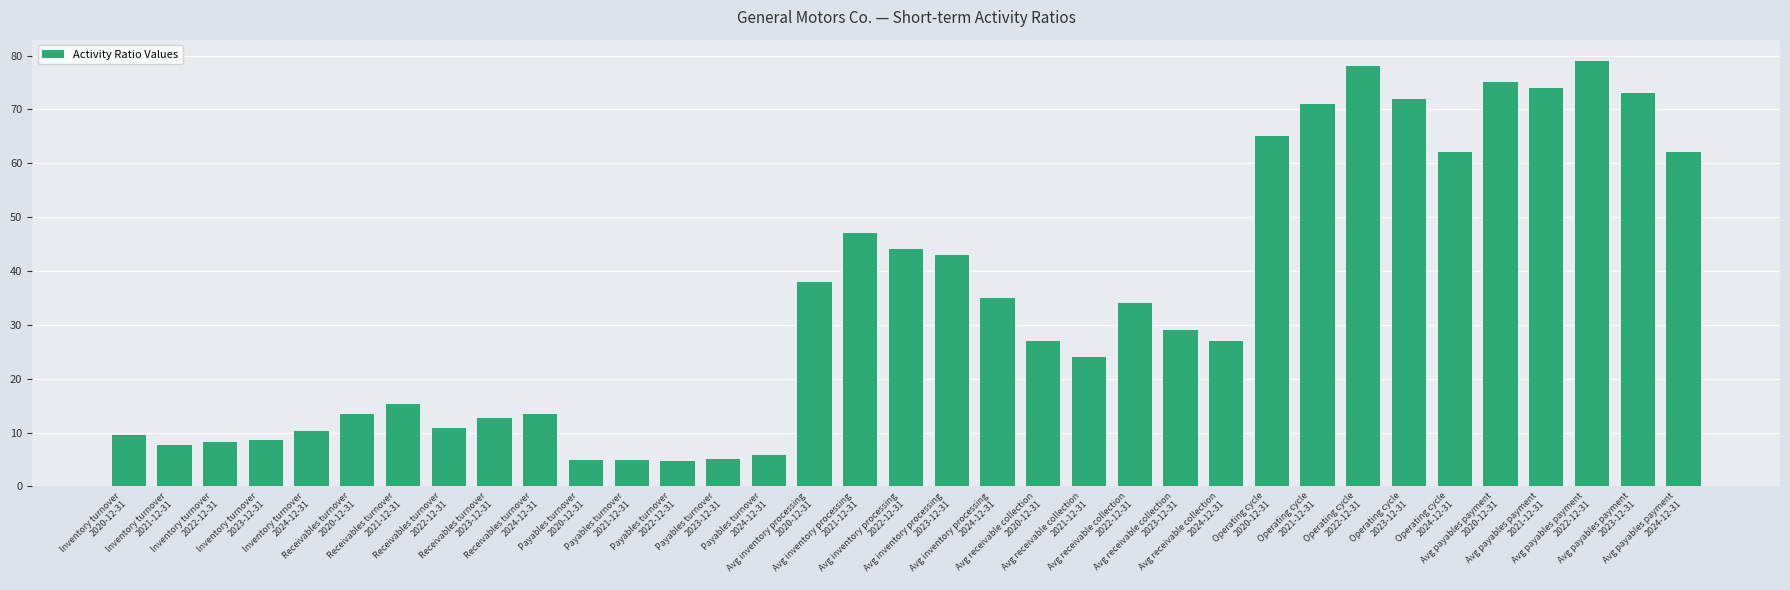

At which category does the chart reach its peak across all series?

Avg payables payment
2022-12-31